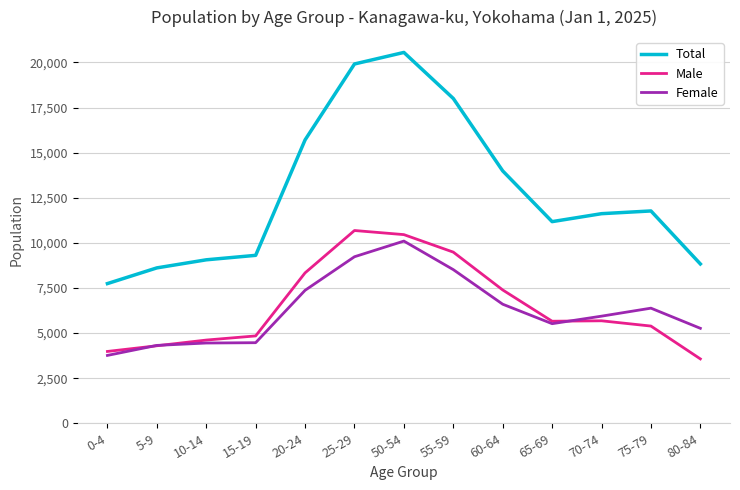

True or false: Total and Female intersect in this chart.

False